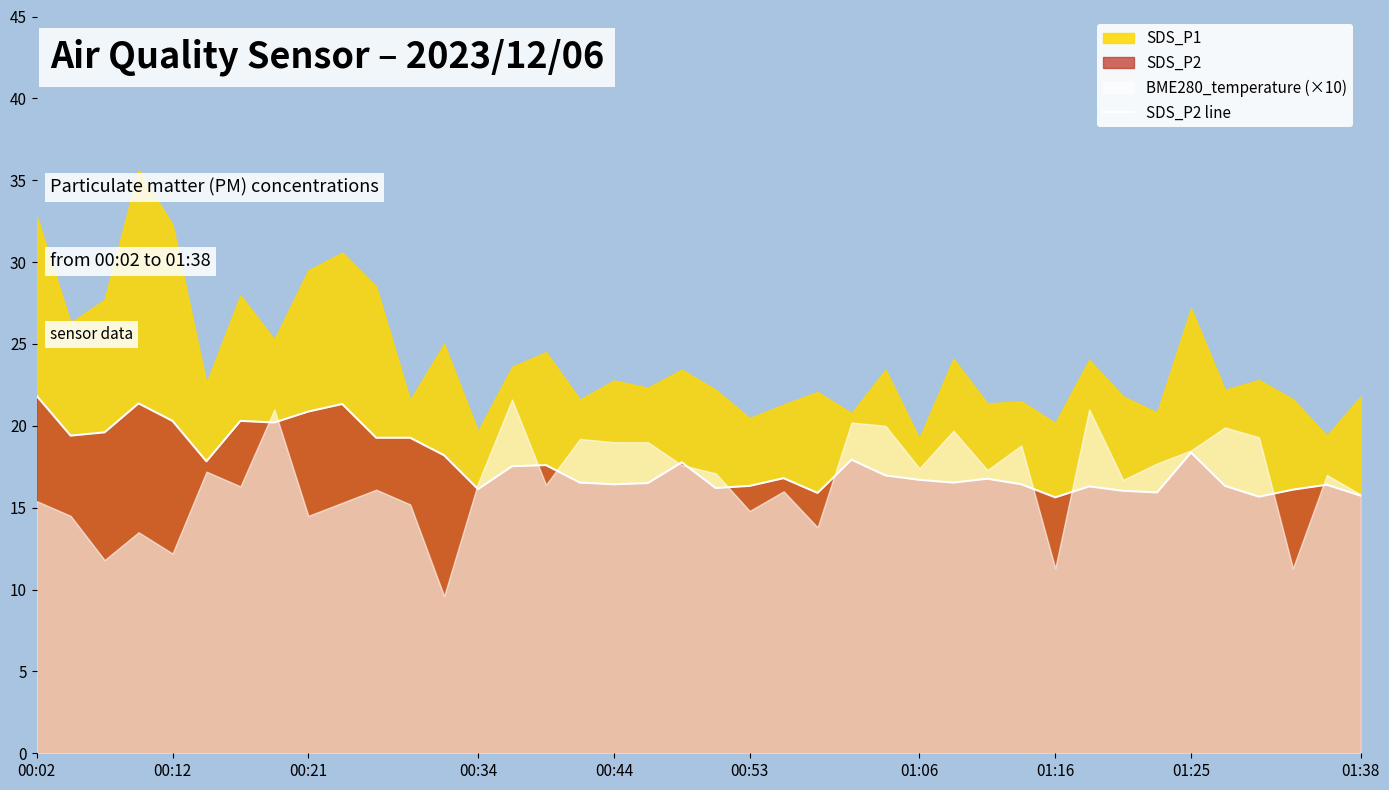

Is it true that SDS_P2 line equals 18.4 at 01:25?

True